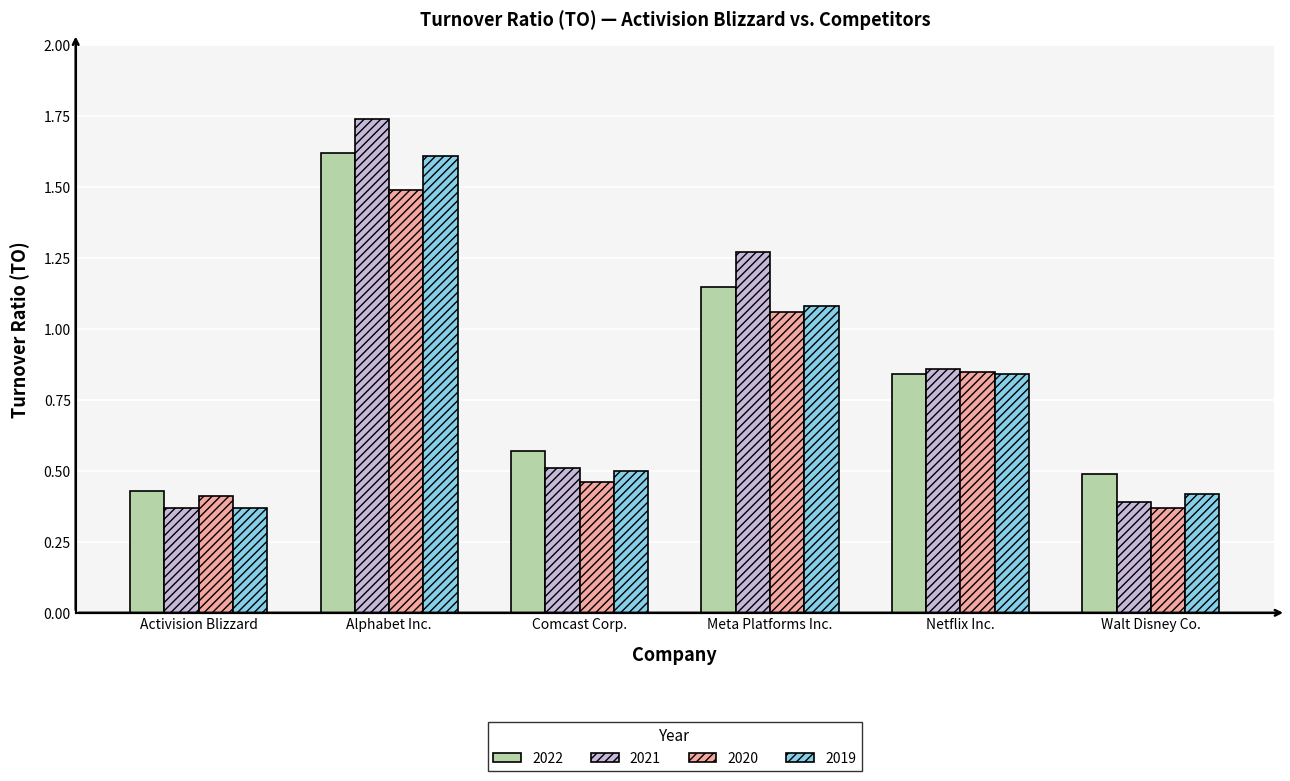

How many 2021 values are between 0 and 1?

4